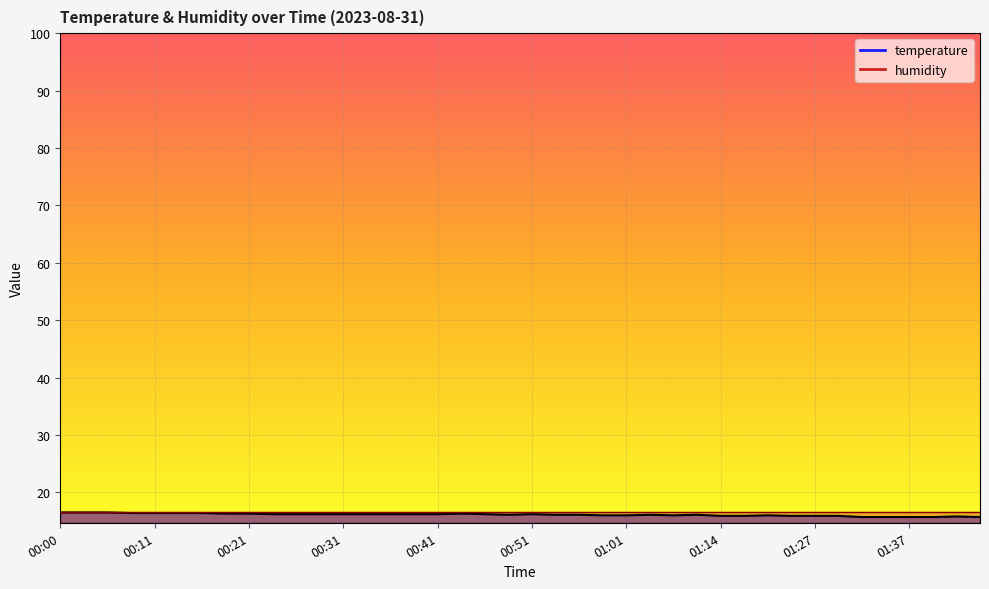

What is the sum of all values?

644.3